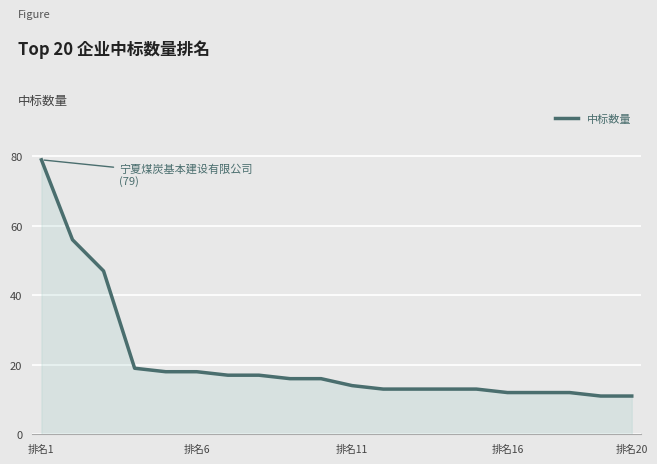

What is the greatest value displayed?

79